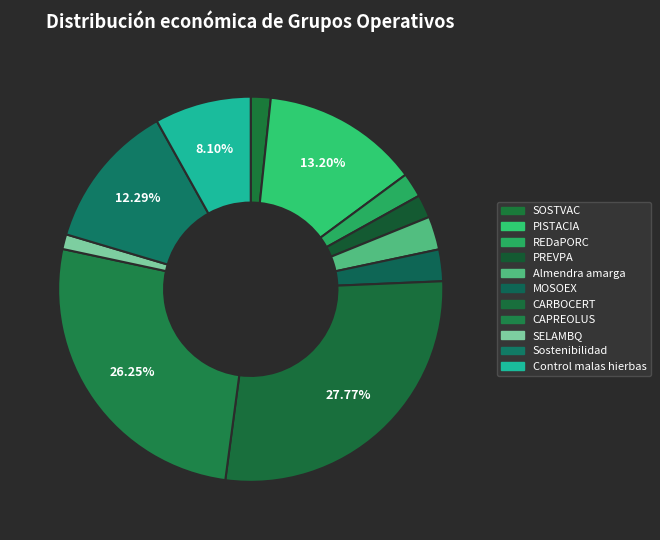

To the nearest percent, what percentage of the pie is REDaPORC?

2%